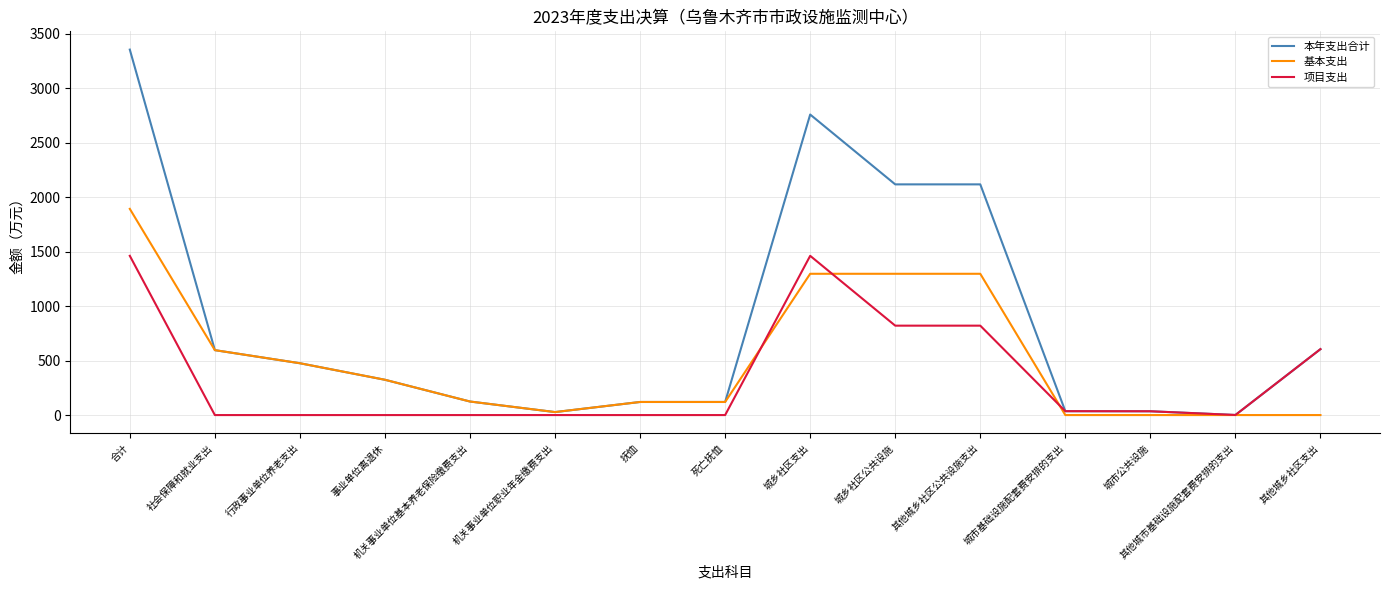

What position from the left is 机关事业单位基本养老保险缴费支出?

5